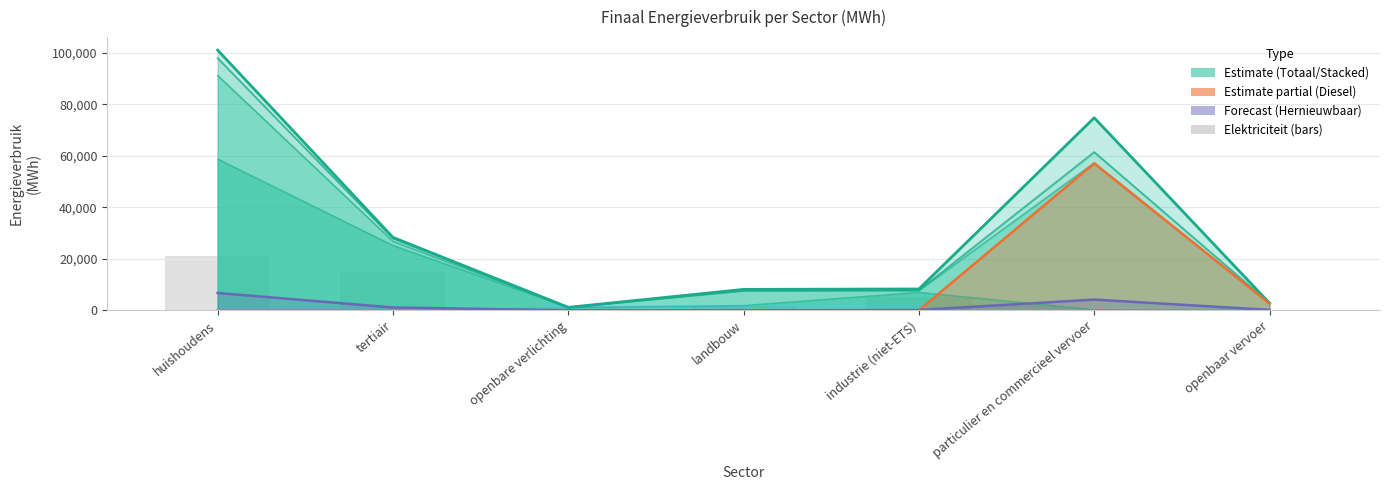

Where is Hernieuwbare energie nearest to the value 3359?

particulier en commercieel vervoer